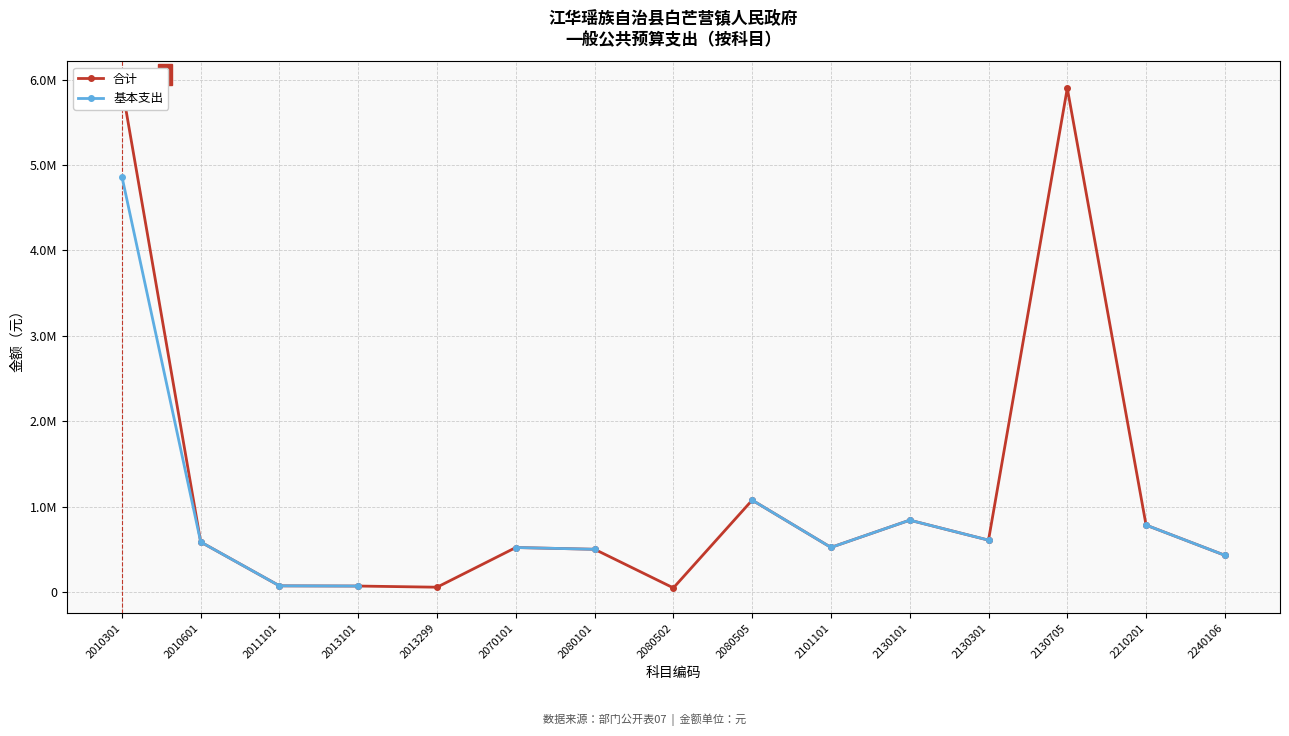

How many values in the 基本支出 series are below 72852?

1